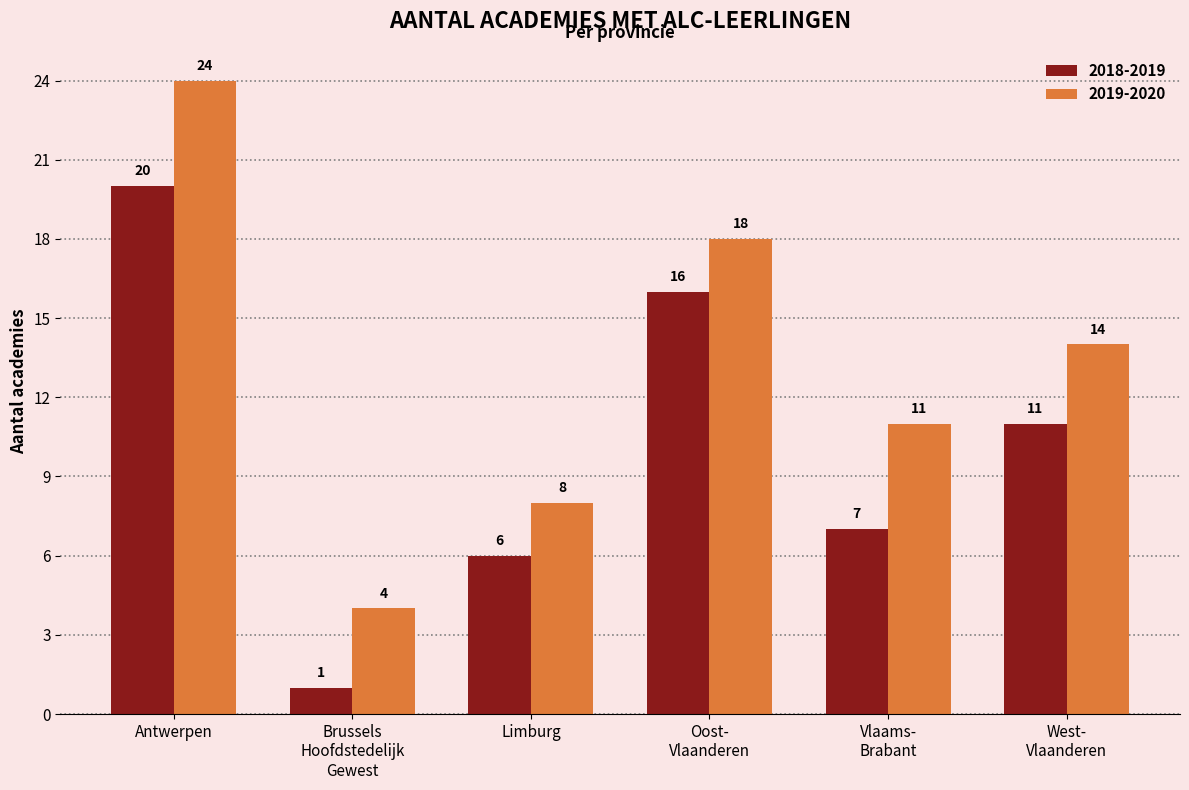

What is the label of the 3rd bar from the left?

Limburg